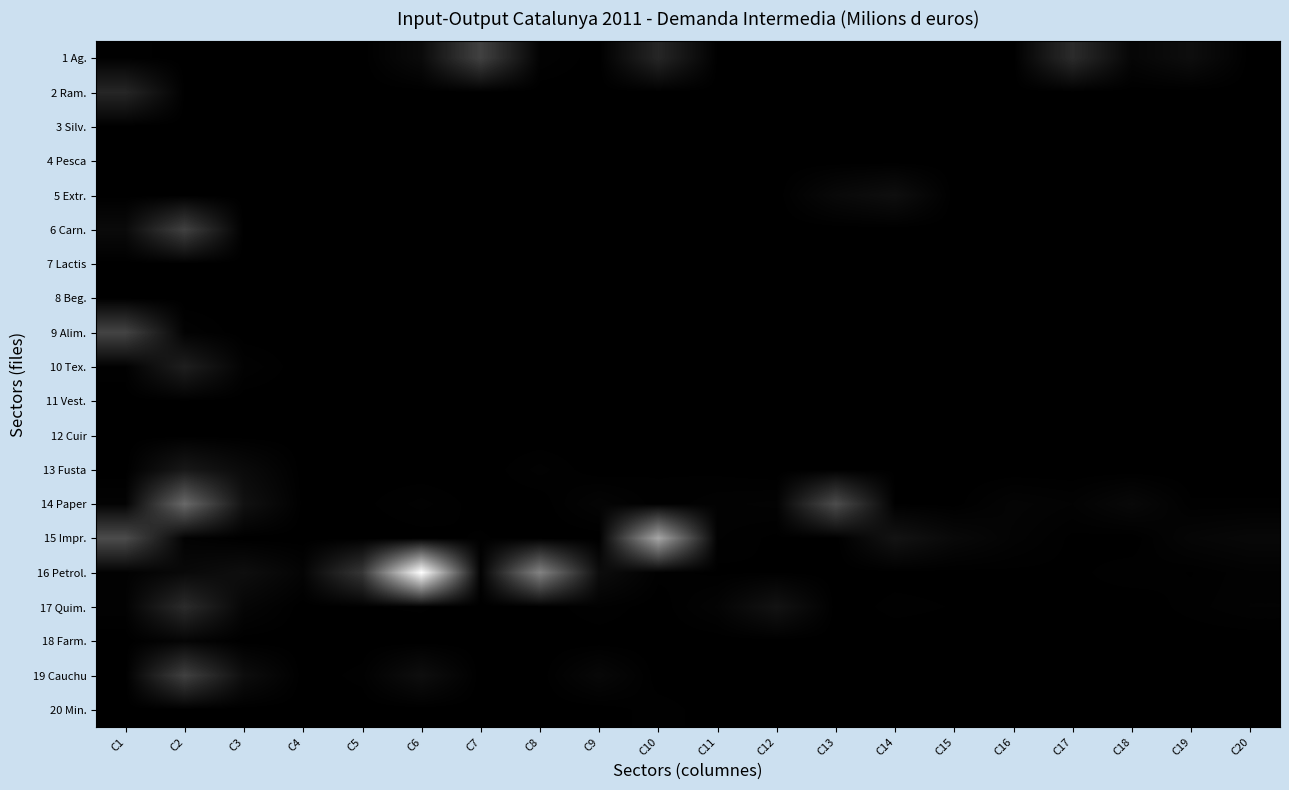

List the series in order of their peak value, highest first.

16 Petrol., 15 Impr., 14 Paper, 9 Alim., 1 Ag., 6 Carn., 19 Cauchu, 17 Quim., 2 Ram., 10 Tex., 13 Fusta, 5 Extr., 18 Farm., 20 Min., 11 Vest., 8 Beg., 3 Silv., 4 Pesca, 7 Lactis, 12 Cuir